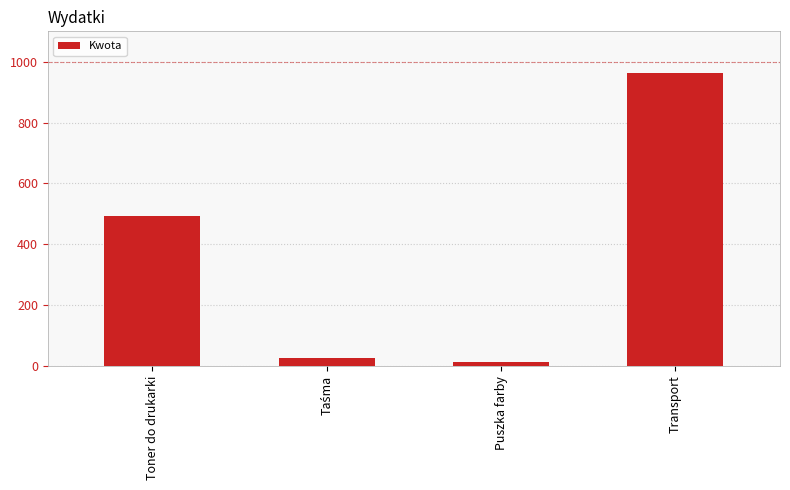

How many distinct data groups are displayed?

1